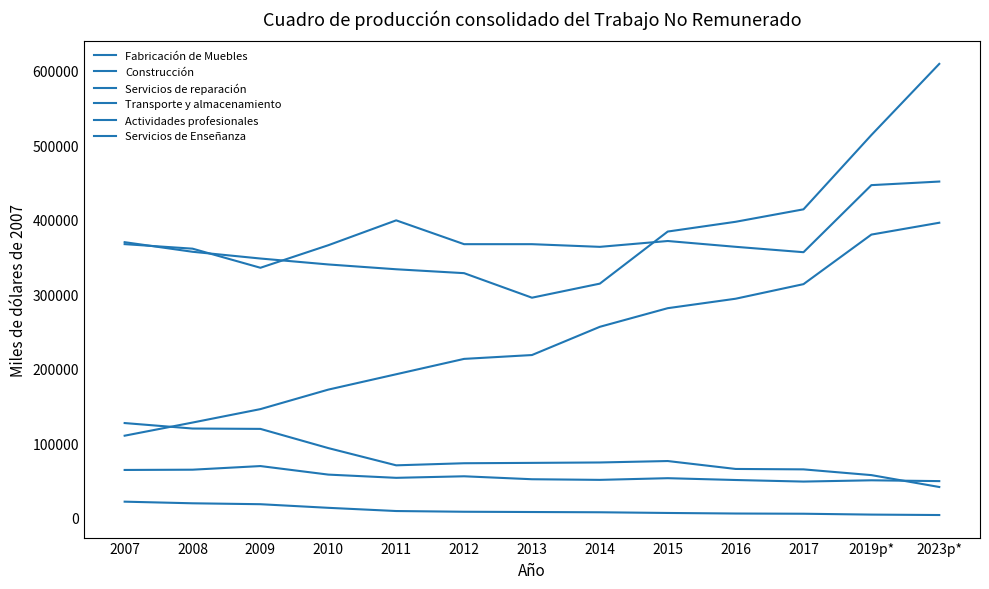

What is the label of the 6th point from the left?

2012